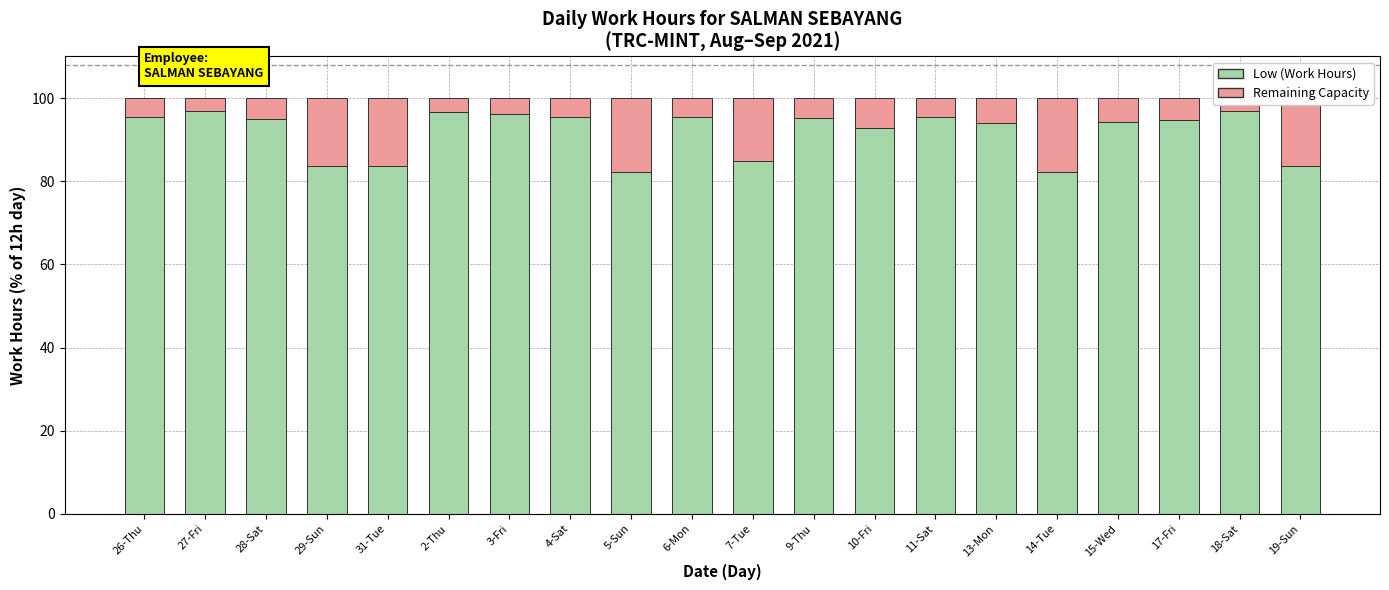

Reading left to right, transcribe all the data shown in this chart.

Low (Work Hours): 26-Thu=95.3	27-Fri=96.8	28-Sat=95.0	29-Sun=83.8	31-Tue=83.7	2-Thu=96.7	3-Fri=96.1	4-Sat=95.5	5-Sun=82.2	6-Mon=95.4	7-Tue=84.9	9-Thu=95.1	10-Fri=92.8	11-Sat=95.4	13-Mon=94.0	14-Tue=82.2	15-Wed=94.3	17-Fri=94.7	18-Sat=97.0	19-Sun=83.7
Remaining Capacity: 26-Thu=4.7	27-Fri=3.2	28-Sat=5.0	29-Sun=16.2	31-Tue=16.3	2-Thu=3.3	3-Fri=3.9	4-Sat=4.5	5-Sun=17.8	6-Mon=4.6	7-Tue=15.1	9-Thu=4.9	10-Fri=7.2	11-Sat=4.6	13-Mon=6.0	14-Tue=17.8	15-Wed=5.7	17-Fri=5.3	18-Sat=3.0	19-Sun=16.3